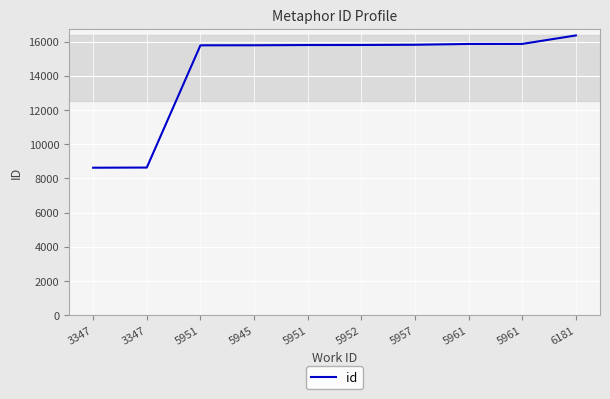

What is the smallest value displayed?

8620